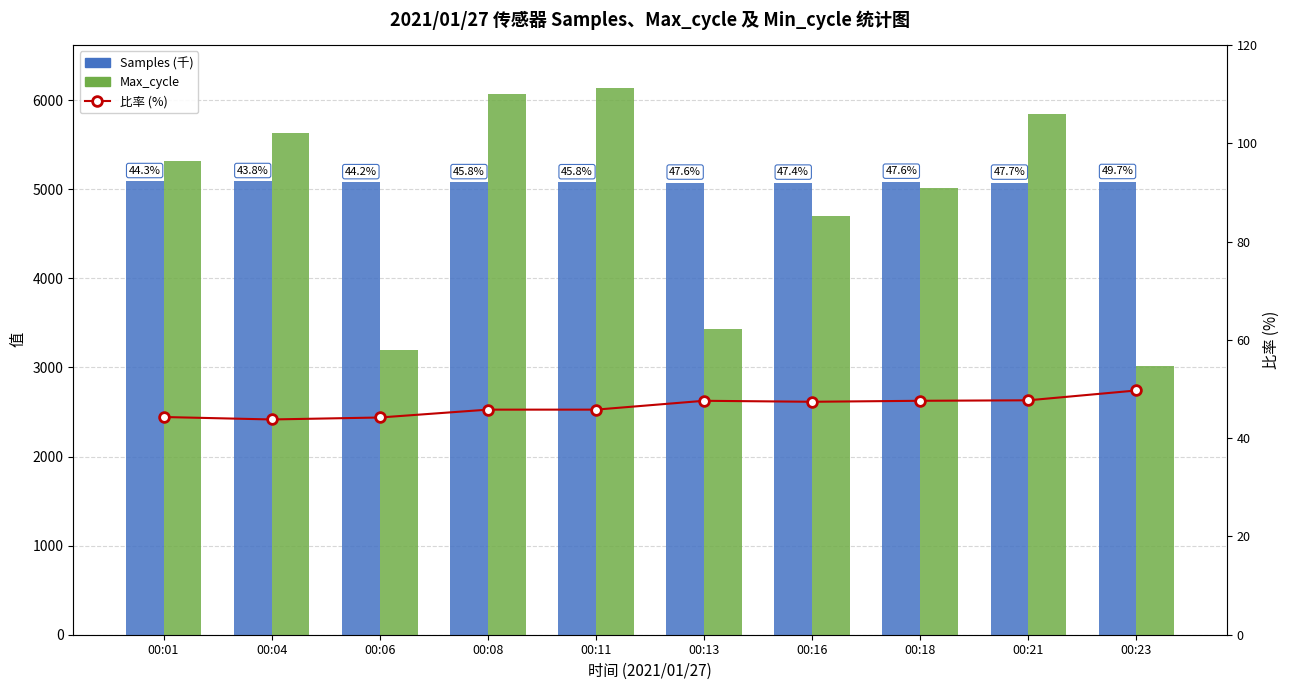

Is the value of Samples (千) at 00:08 greater than the value of Max_cycle占Samples比率(%) at 00:08?

Yes